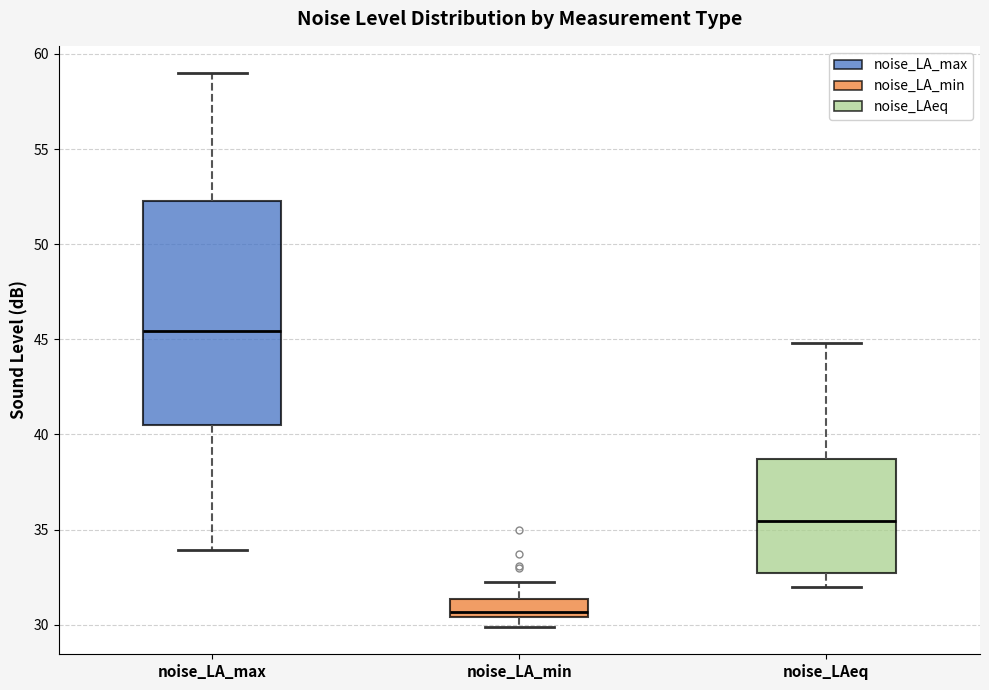

Reading left to right, transcribe this box plot: for each box, give where its median line is, the range the box spans, and where its two whiskers end, as read against the y-axis. The values are not printed on the chart, so give them approximately, as read against the axis.

noise_LA_max: median 45.5, box 40.5 to 52.0, whiskers 34.0 to 59.0
noise_LA_min: median 30.5 (just above the box's lower edge), box 30.5 to 31.5, whiskers 30.0 to 32.5
noise_LAeq: median 35.5, box 32.5 to 38.5, whiskers 32.0 to 45.0